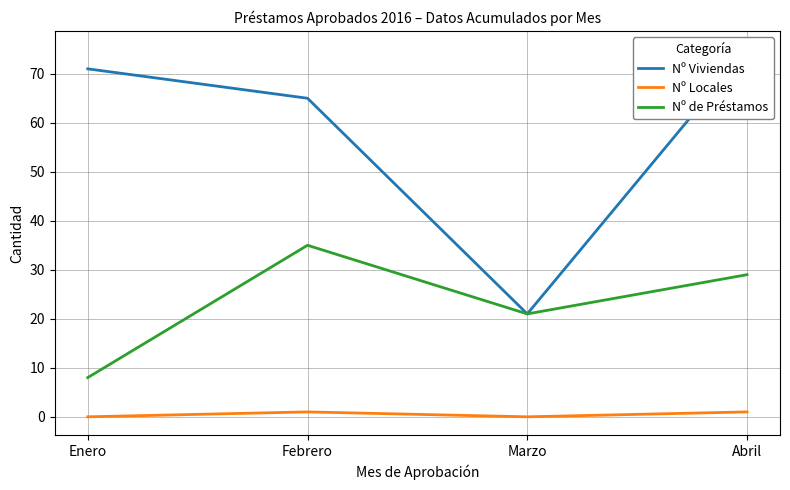

What is the label of the 1st point from the right?

Abril